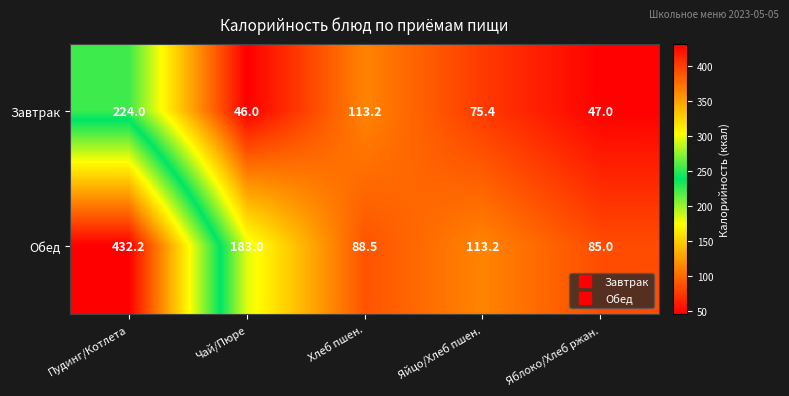

Read the Обед value at Хлеб пшен..

88.5